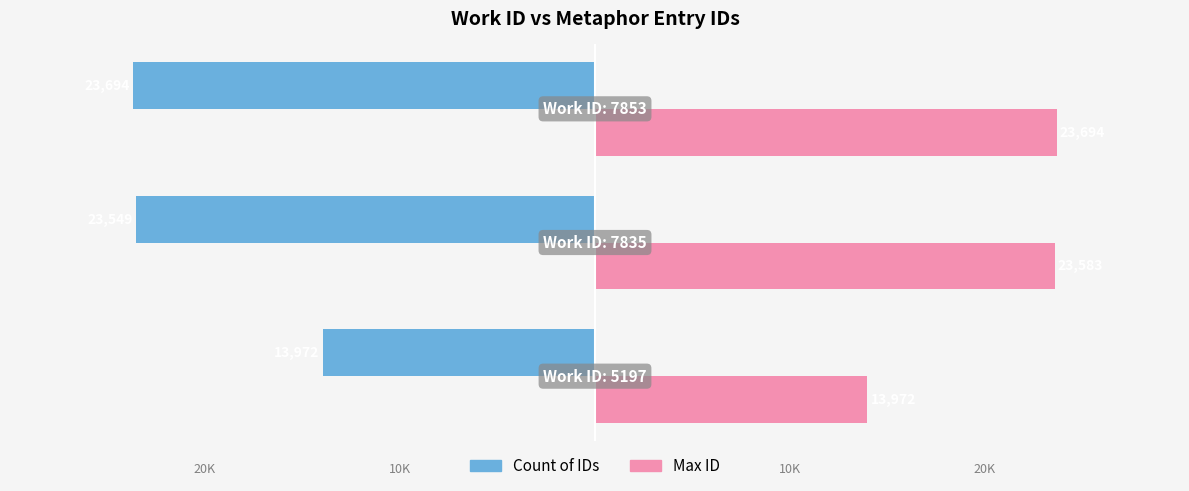

Rank the series by their maximum value, from highest to lowest.

Max ID, Count of IDs